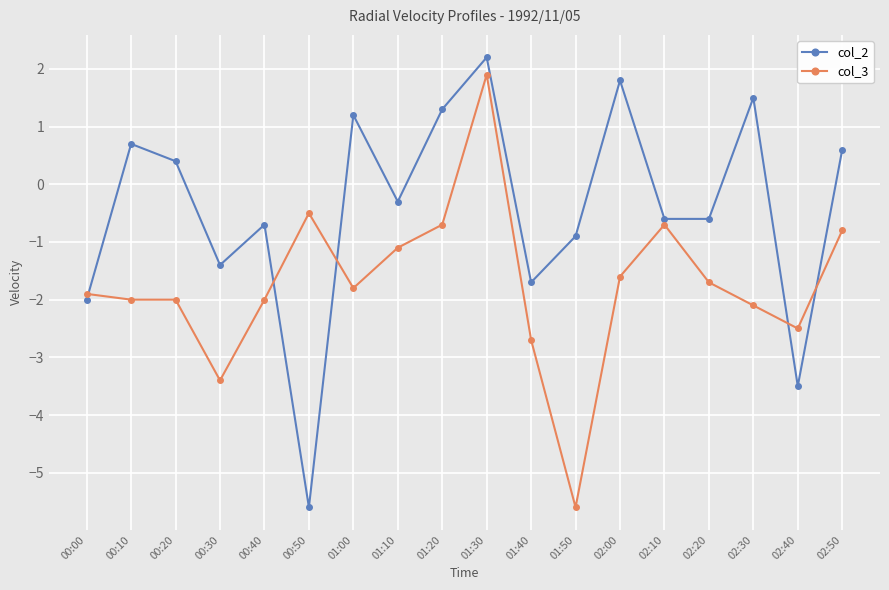

Where do col_3 and col_2 first cross each other?

00:00 and 00:10